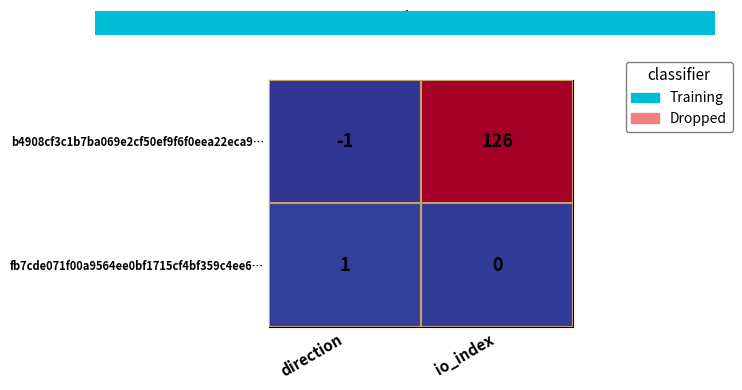

At which category does the chart reach its peak across all series?

io_index